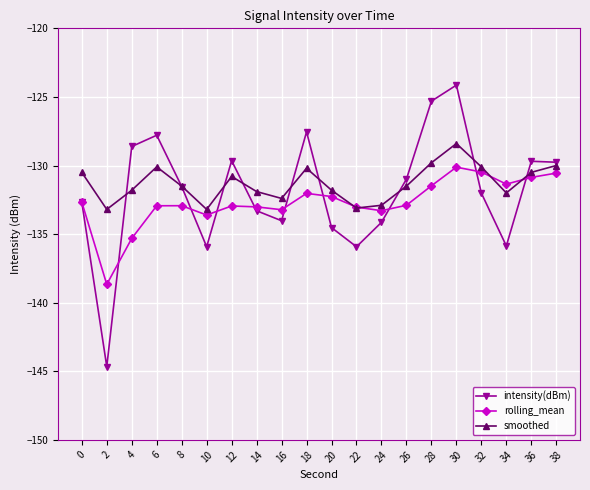

What value does the smoothed series have at 38?

-130.0